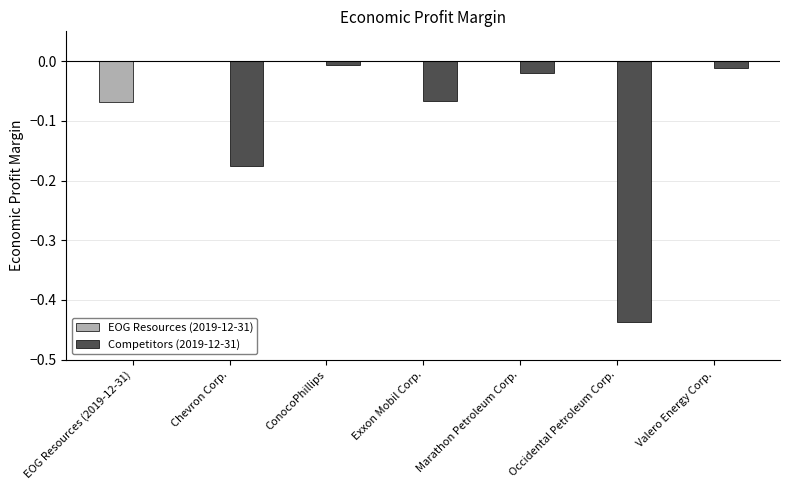

Between Chevron Corp. and Exxon Mobil Corp., which series saw the biggest shift?

Competitors (2019-12-31)